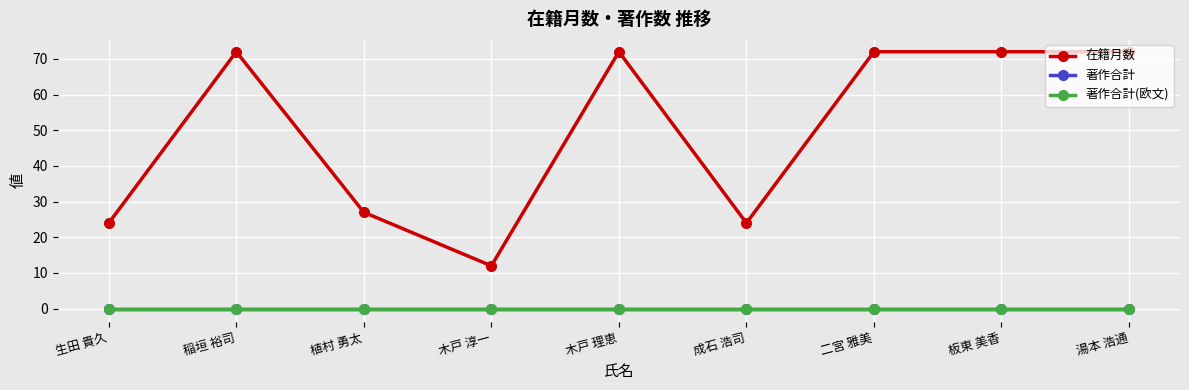

Which label corresponds to the largest value in the chart?

稲垣 裕司